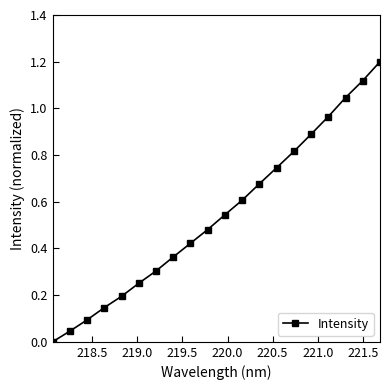

True or false: there are more than 0 points higher than both neighbors.

False